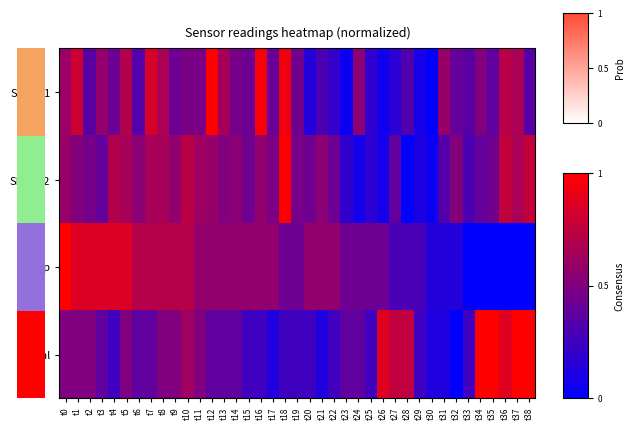

Between t3 and t12, which series saw the biggest shift?

SDS_P1